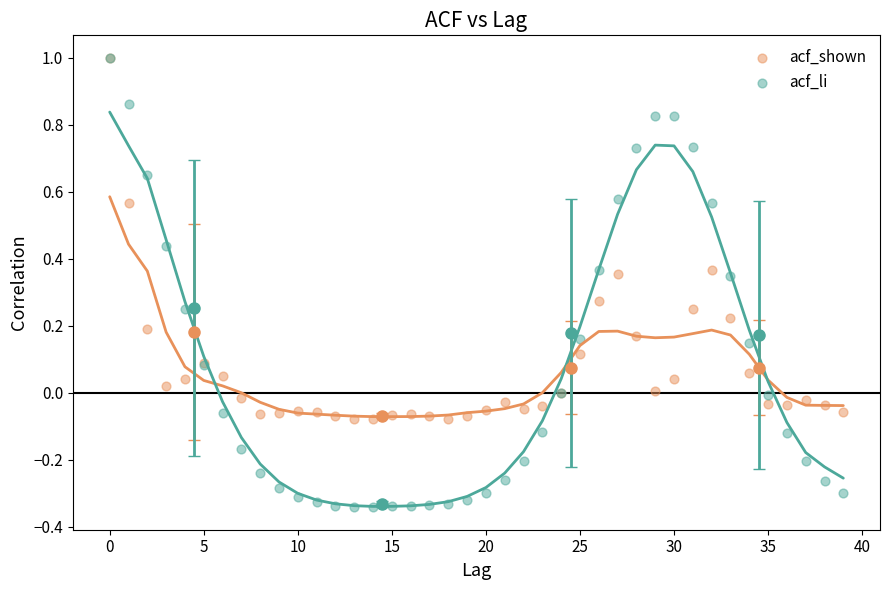

Which series reaches the minimum Y coordinate?

acf_li